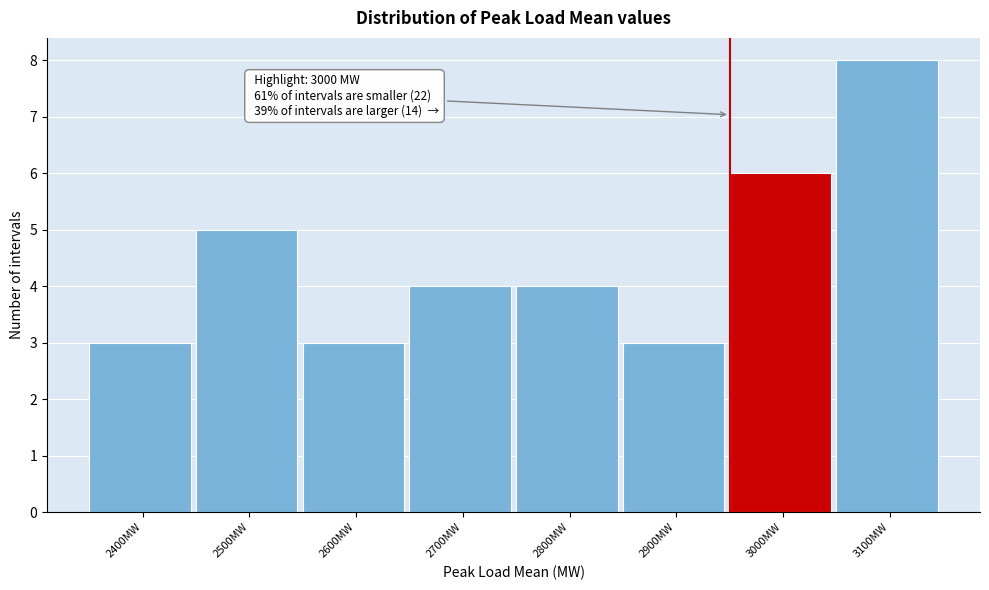

Reading left to right, extract all data points from this chart.

2400MW=3	2500MW=5	2600MW=3	2700MW=4	2800MW=4	2900MW=3	3000MW=6	3100MW=8